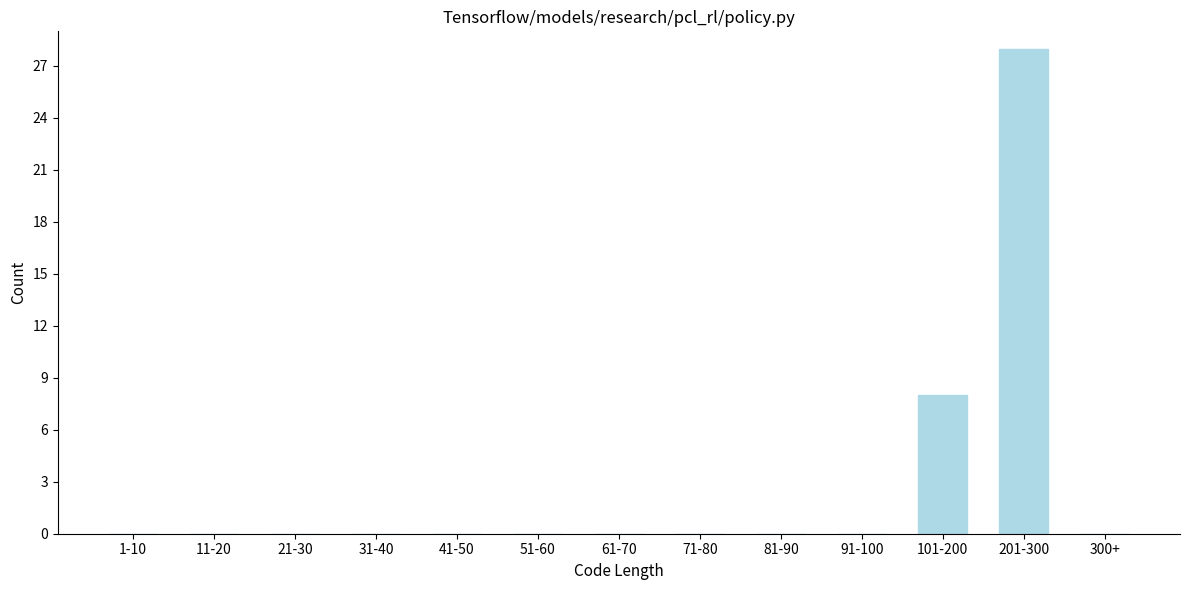

Reading right to left, extract all data points from this chart.

300+=0	201-300=28	101-200=8	91-100=0	81-90=0	71-80=0	61-70=0	51-60=0	41-50=0	31-40=0	21-30=0	11-20=0	1-10=0